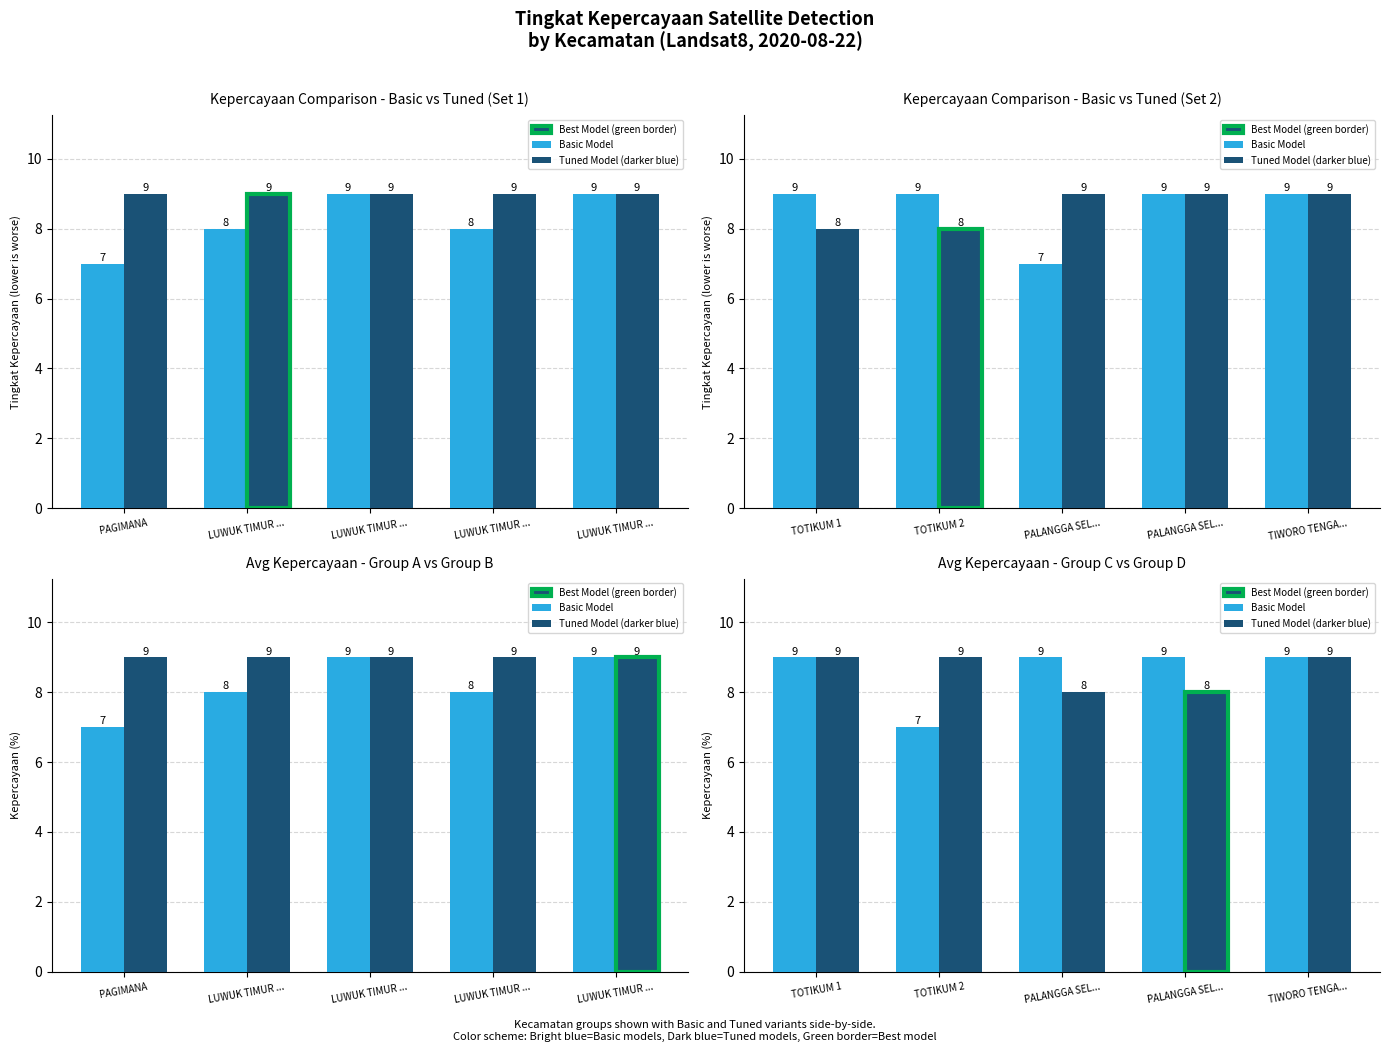

Rank the categories by Tuned Model (darker blue) value from lowest to highest.

PALANGGA SEL..., PALANGGA SEL..., TOTIKUM 1, TOTIKUM 2, TIWORO TENGA...